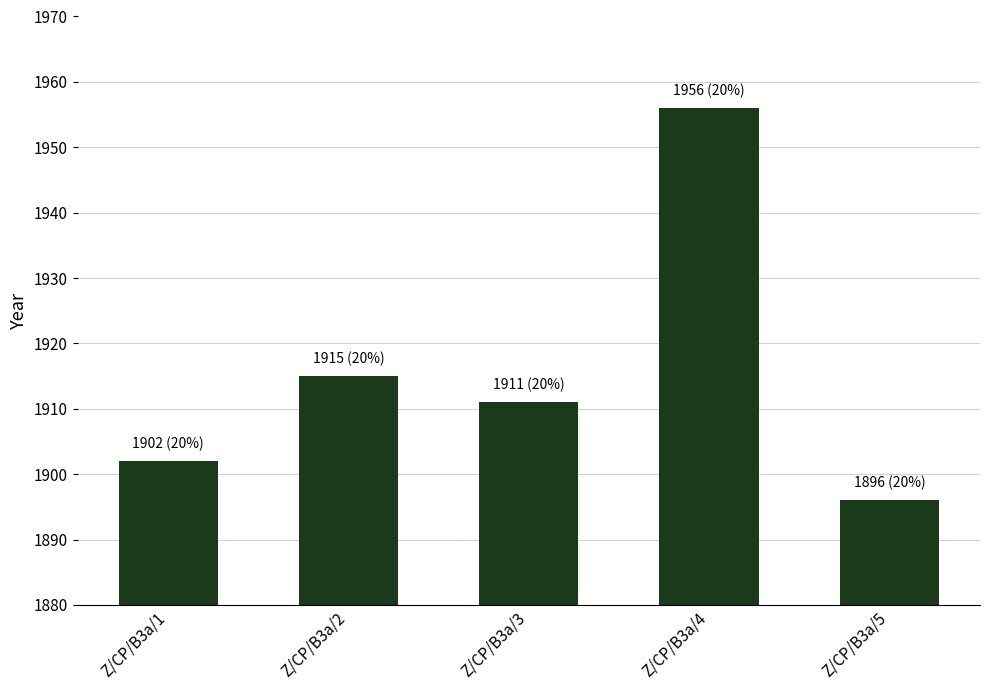

Are the bars horizontal?

No